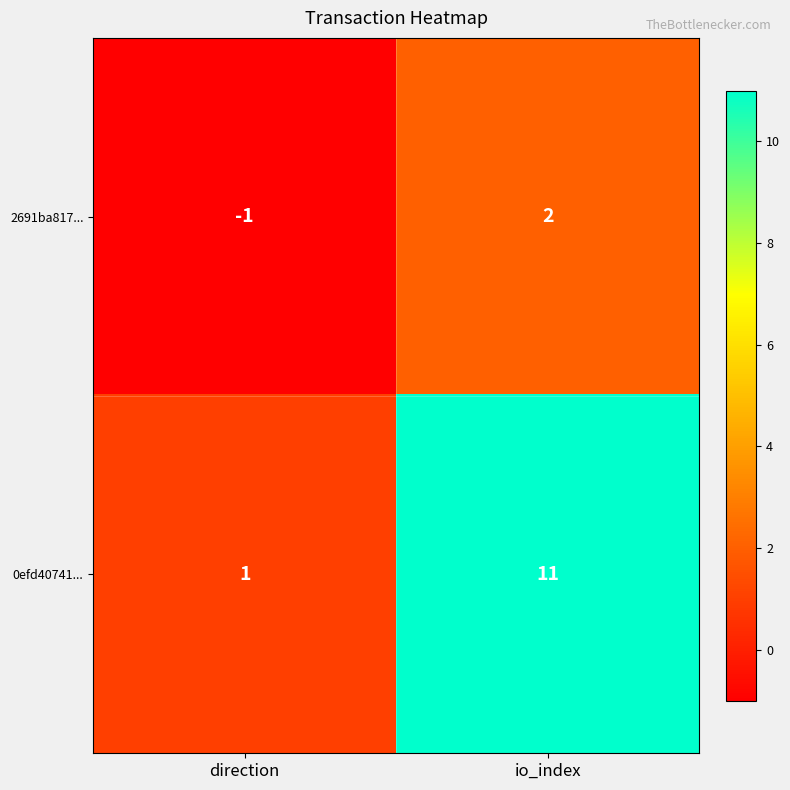

Is it true that 2691ba817... equals 0 at direction?

False